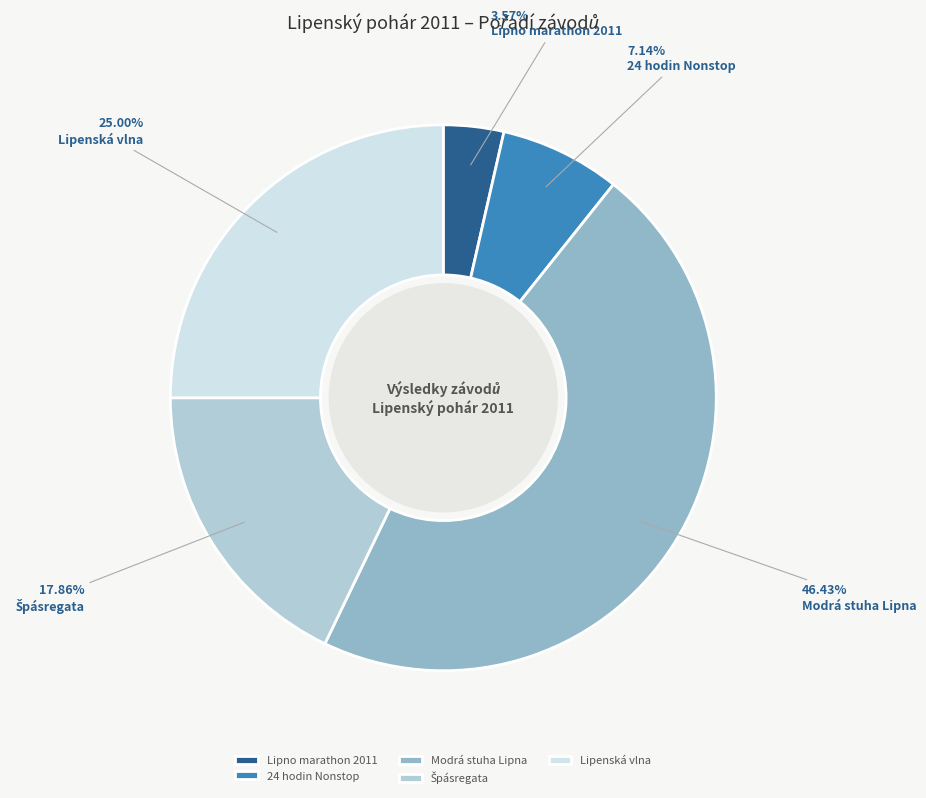

The Modrá stuha Lipna slice represents 60% of the pie. True or false?

False